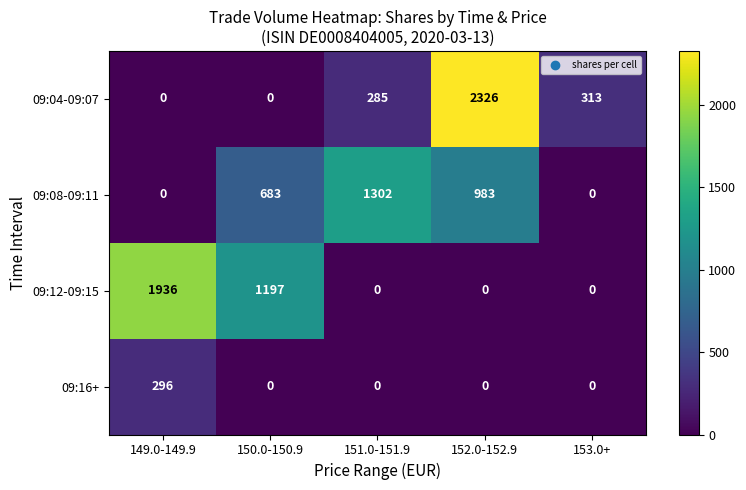

What is the greatest value displayed?

2326